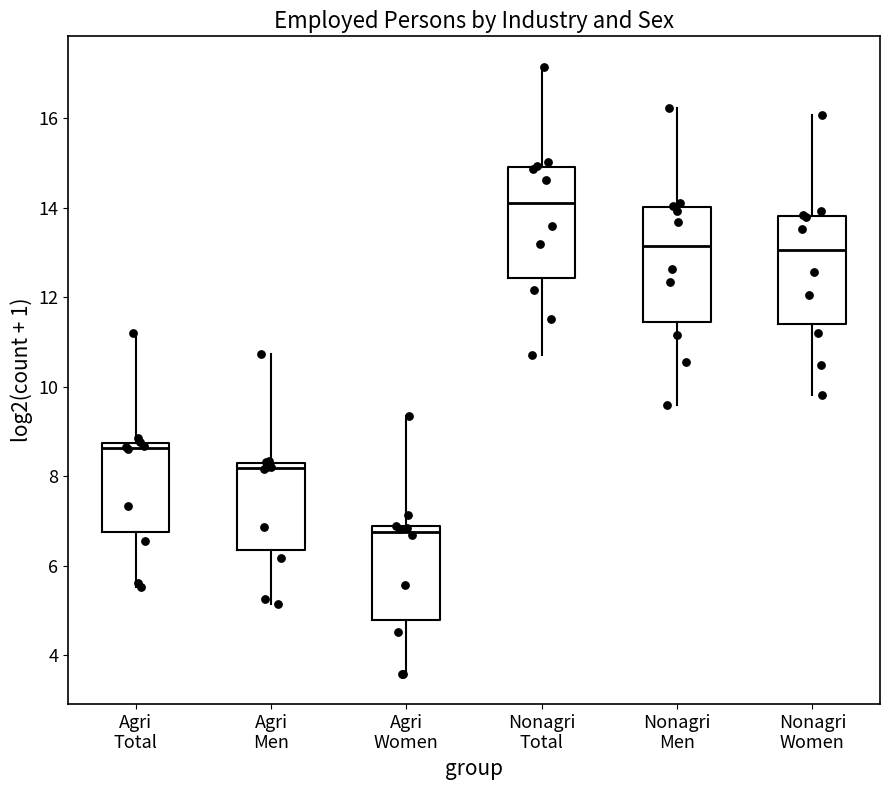

Reading left to right, transcribe this box plot: for each box, give where its median line is, the range the box spans, and where its two whiskers end, as read against the y-axis. The values are not printed on the chart, so give them approximately, as read against the axis.

Agri Total: median 8.6, box 6.8 to 8.8, whiskers 5.6 to 11.2
Agri Men: median 8.2 (just below the box's upper edge), box 6.4 to 8.2, whiskers 5.2 to 10.8
Agri Women: median 6.8 (just below the box's upper edge), box 4.8 to 6.8, whiskers 3.6 to 9.4
Nonagri Total: median 14.0, box 12.4 to 15.0, whiskers 10.8 to 17.2
Nonagri Men: median 13.2, box 11.4 to 14.0, whiskers 9.6 to 16.2
Nonagri Women: median 13.0, box 11.4 to 13.8, whiskers 9.8 to 16.0